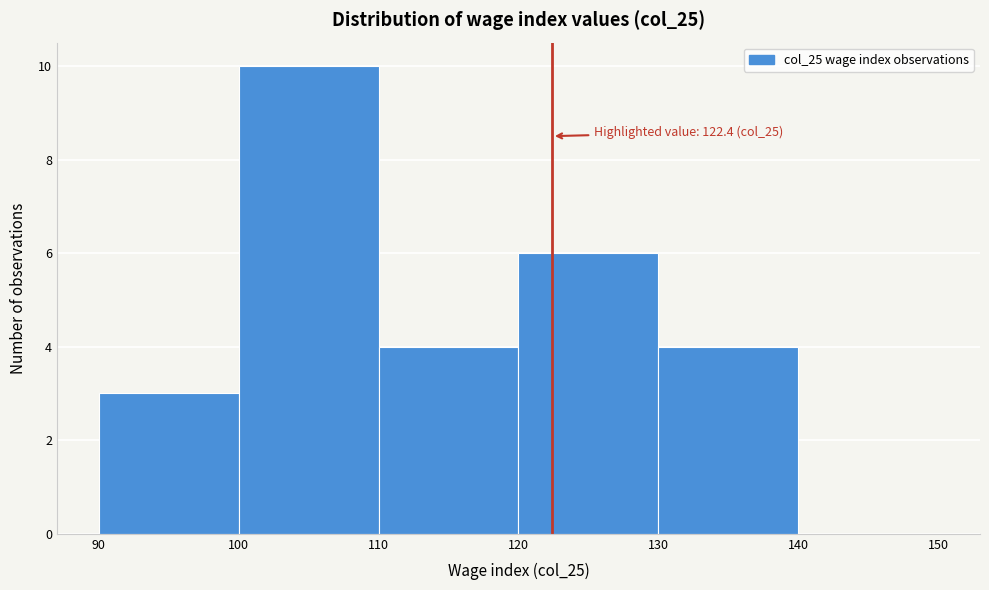

Which range on the x-axis has the tallest bar?

100 to 110